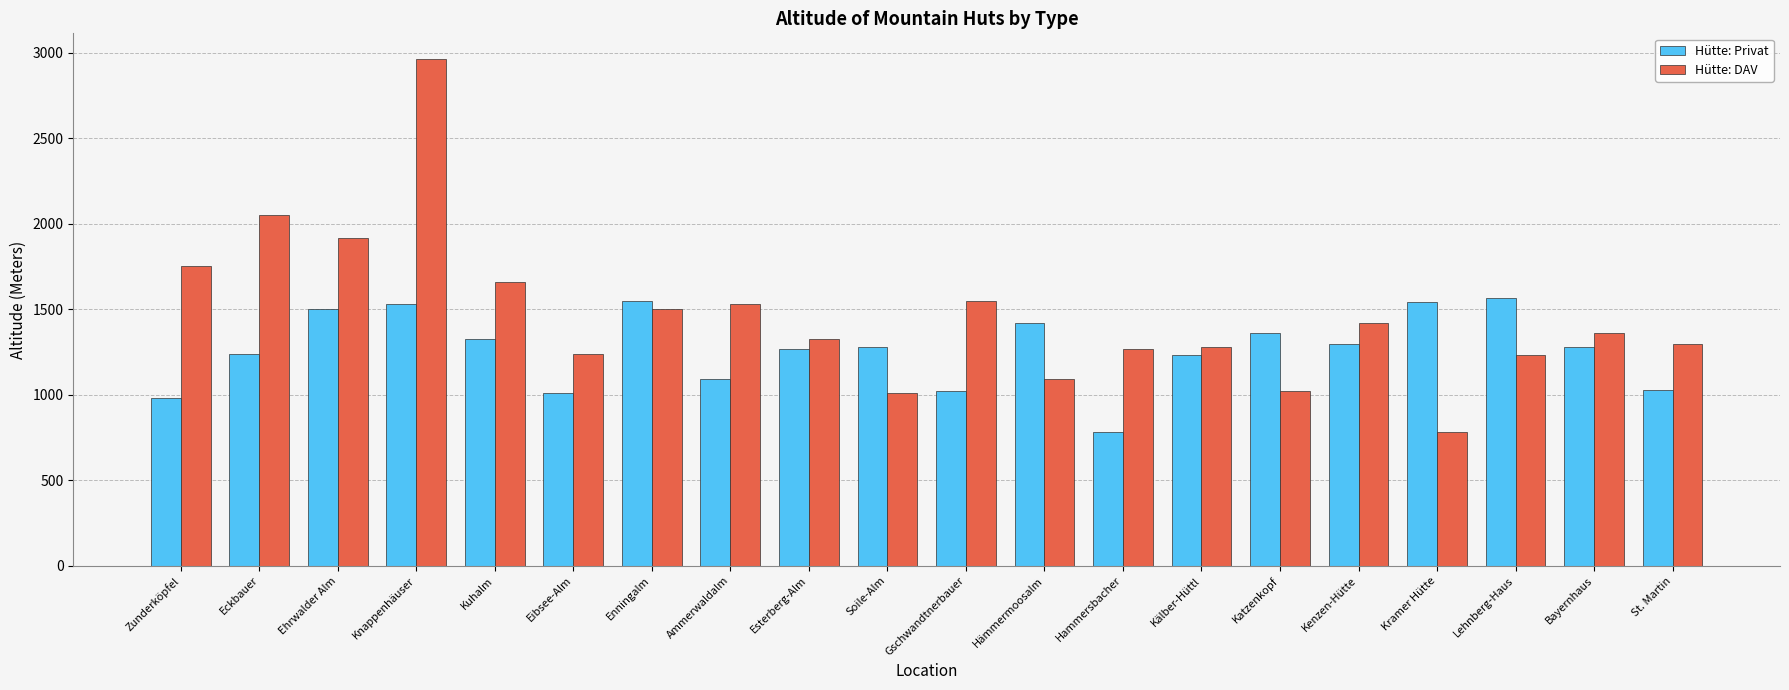

What is the value of the Hütte: Privat bar at the 1st from the left?

980